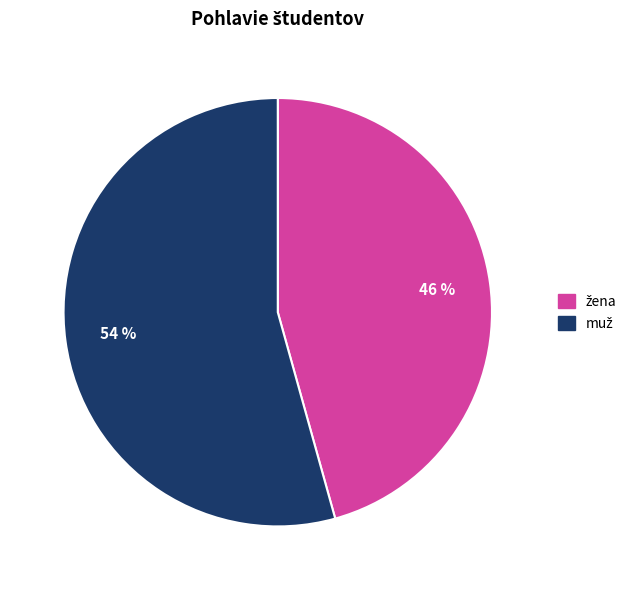

To the nearest percent, what is the average slice percentage?

50%